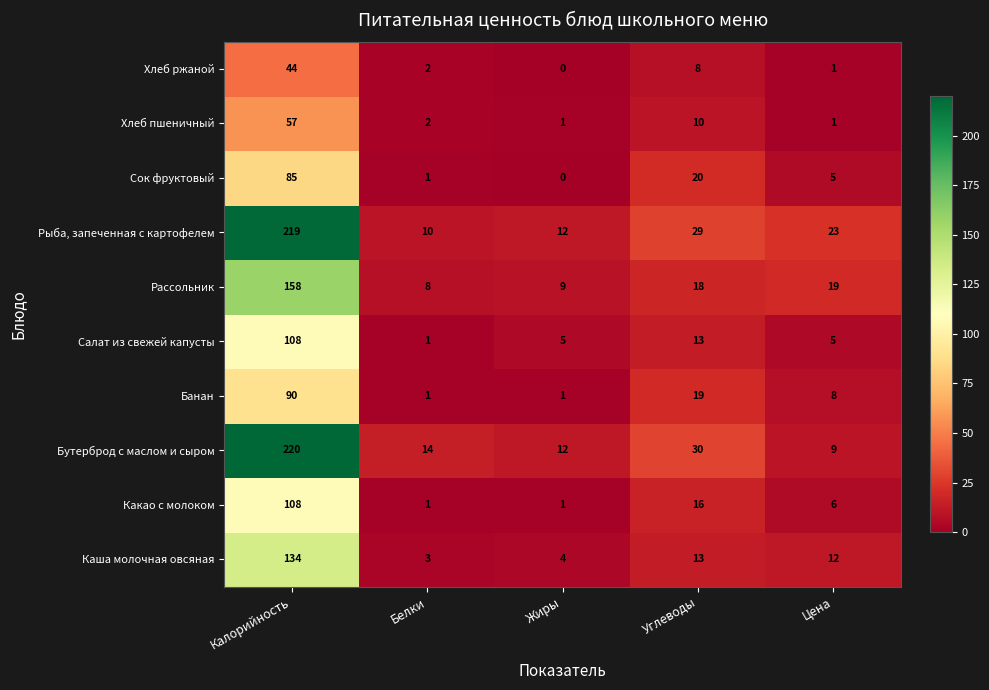

Is the value of Бутерброд с маслом и сыром at Цена greater than the value of Рассольник at Калорийность?

No